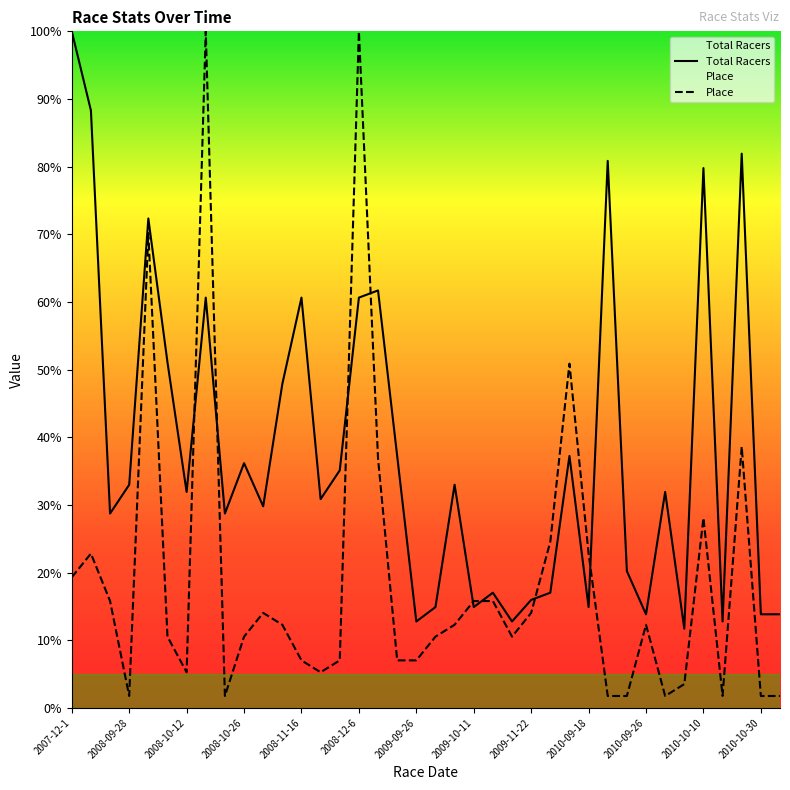

How many interior local valleys does the Place series have?

7